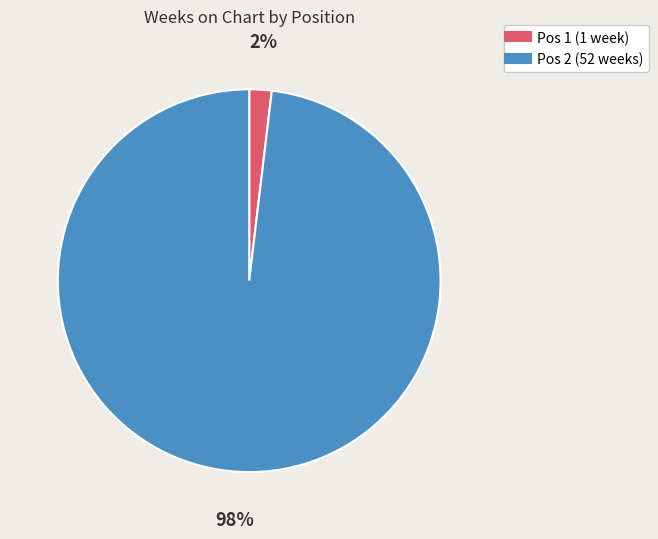

How many segments does this pie chart have?

2